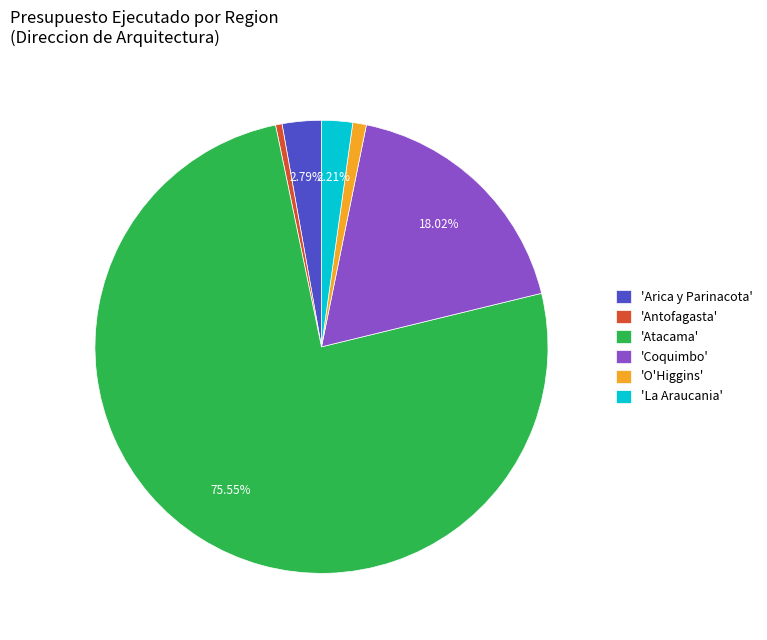

Is the sum of 'Arica y Parinacota' and 'La Araucania' greater than half?

No